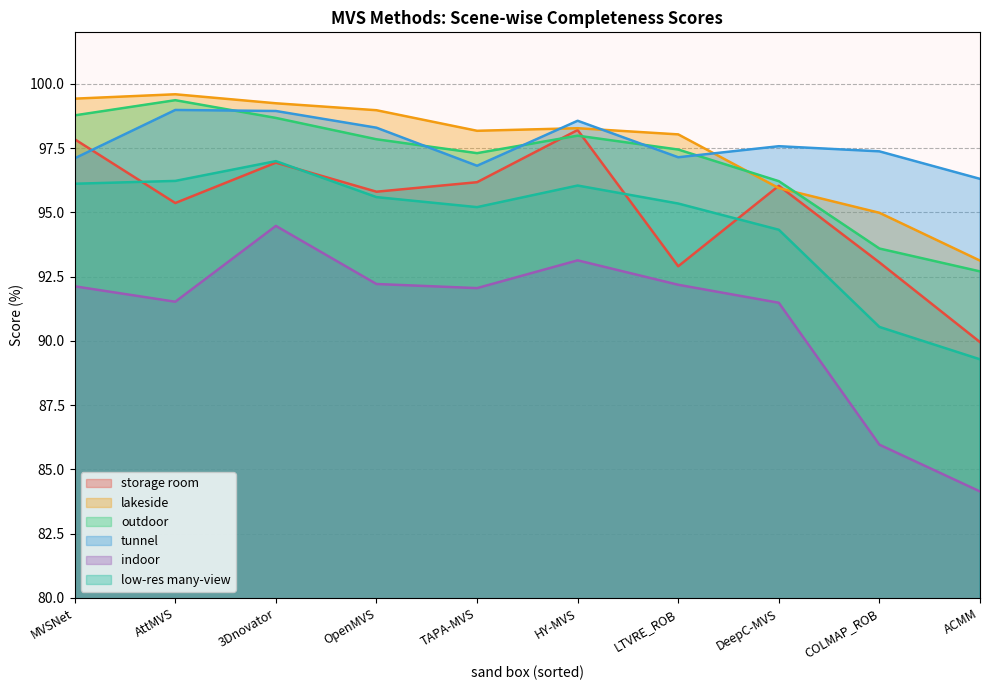

How many lines are shown in the chart?

6